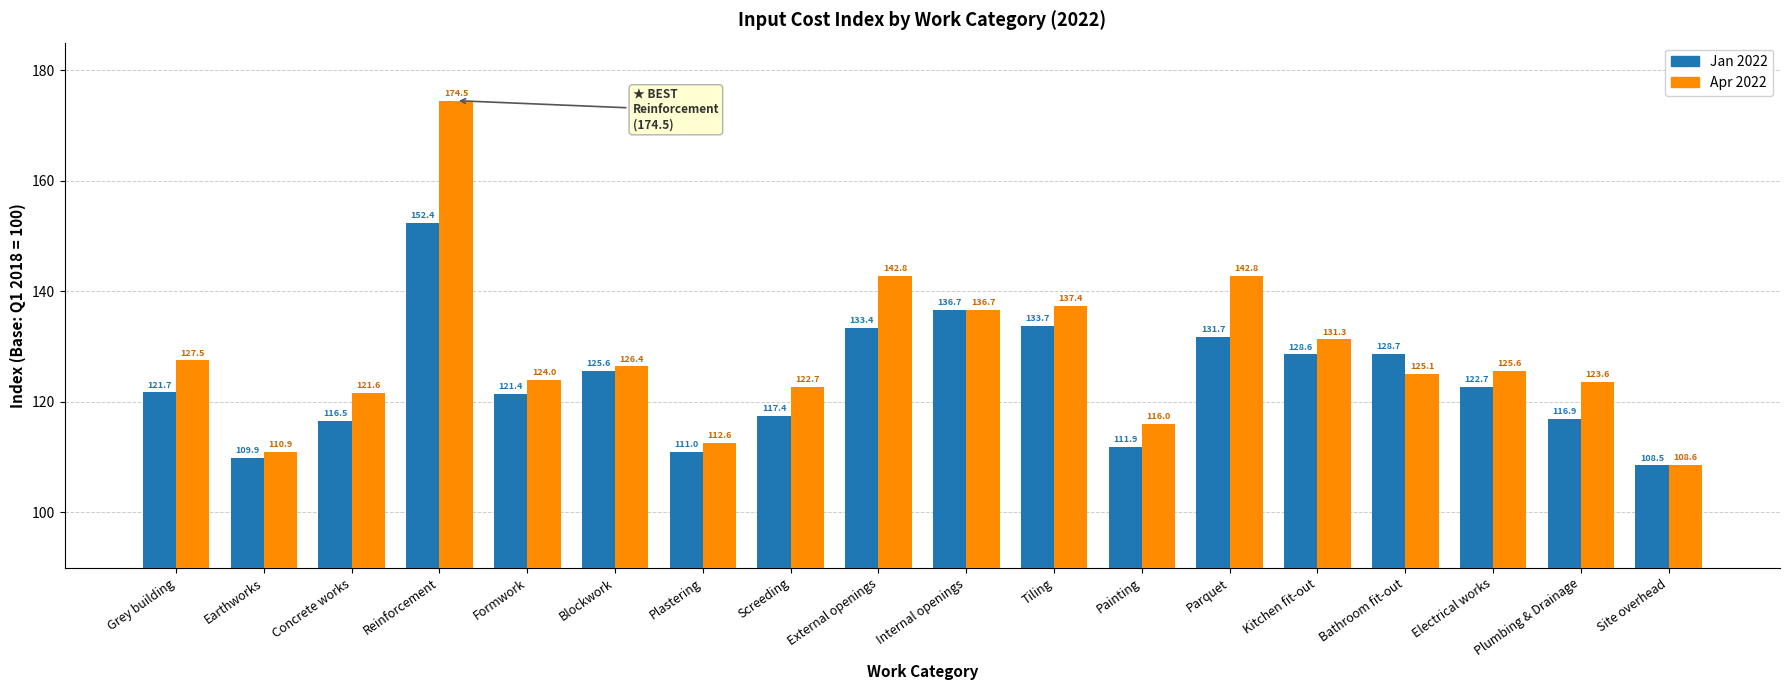

What is the difference between the highest and lowest values at Painting?

4.1